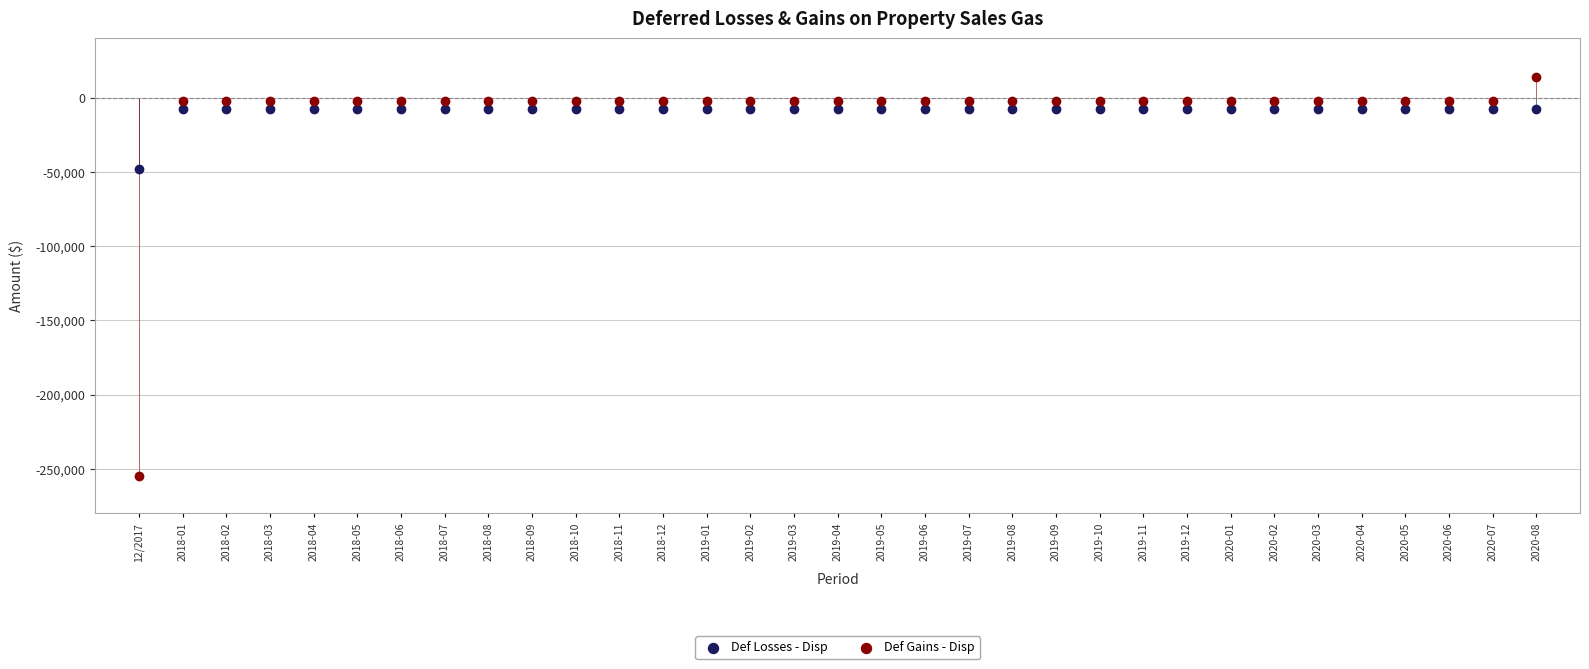

What are all the series names shown in the legend?

Def Losses - Disp, Def Gains - Disp